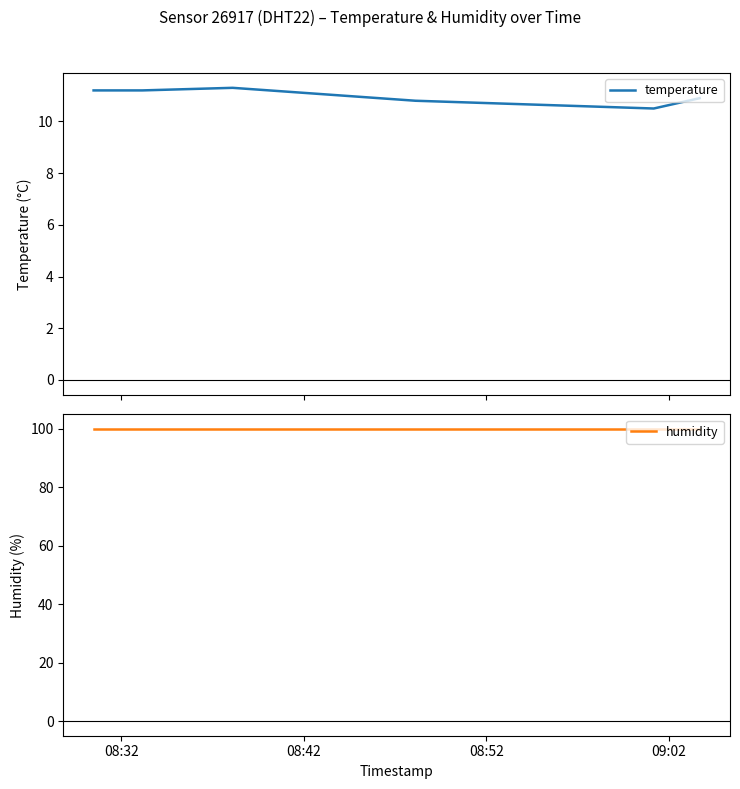

What is the minimum value for temperature?

10.5